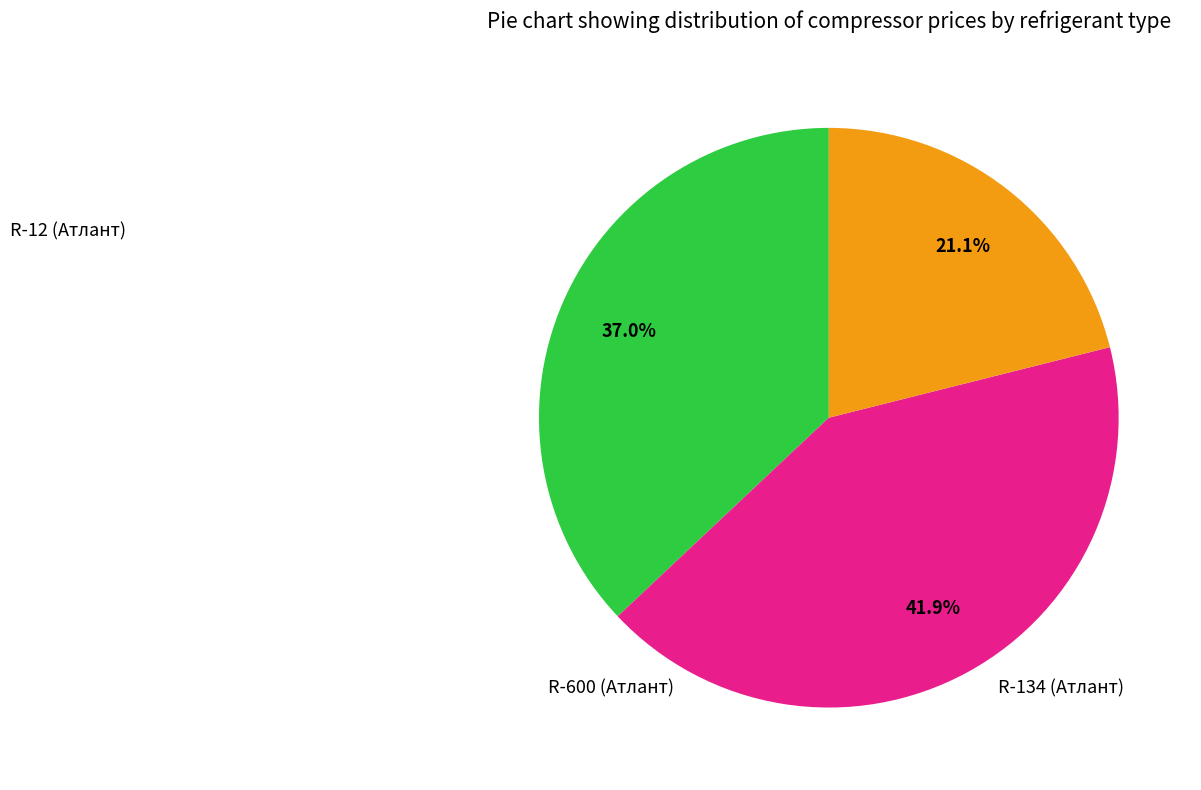

Is there any slice that represents more than half of the pie?

No